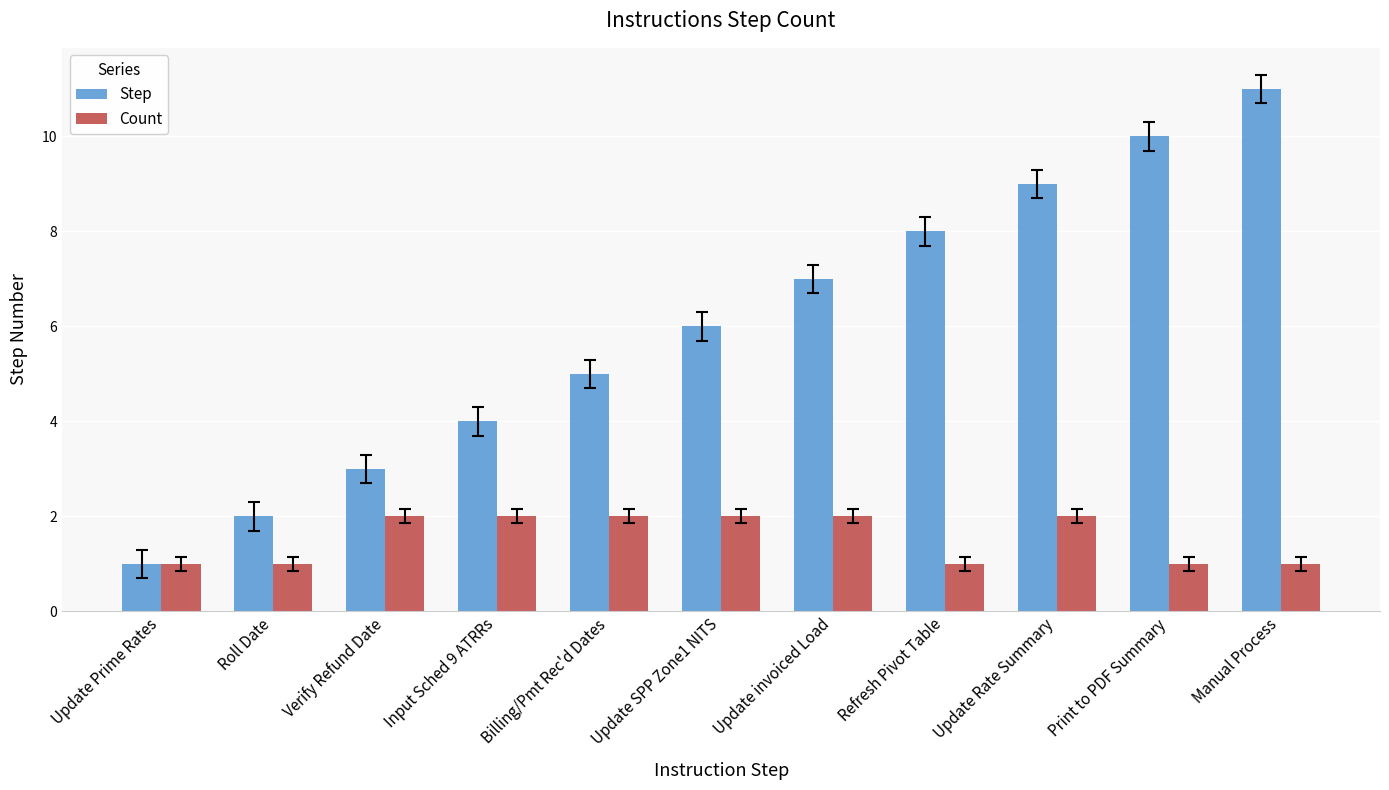

How many distinct data groups are displayed?

2